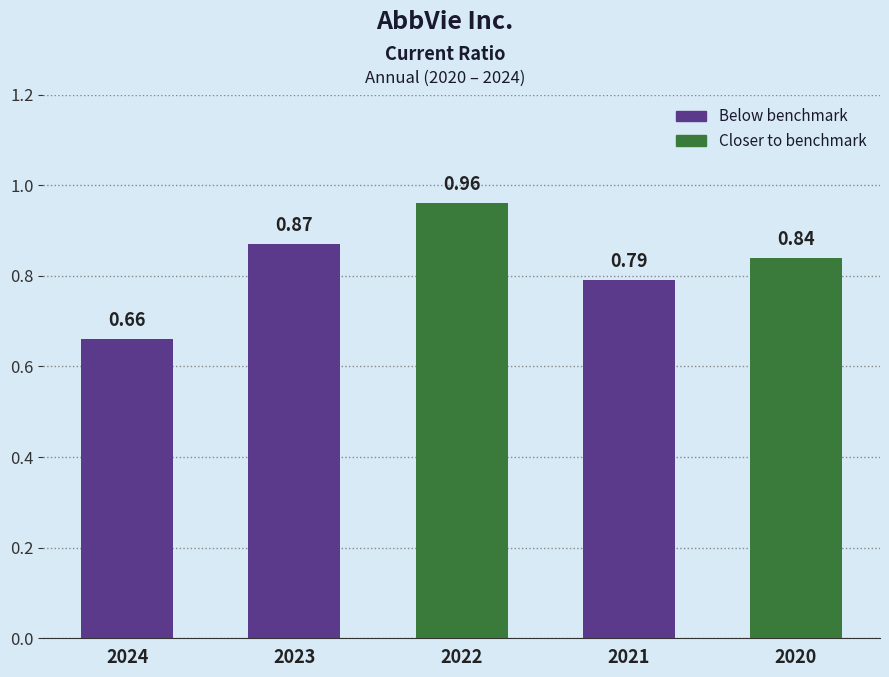

List the labels in order of value, smallest first.

2024, 2021, 2020, 2023, 2022